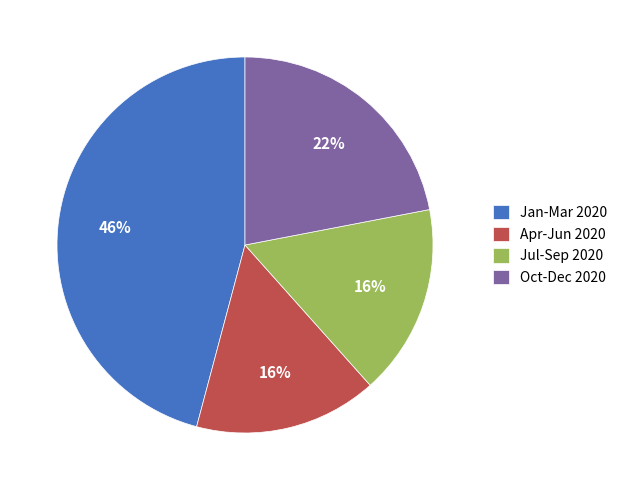

Is there a majority slice in this chart?

No